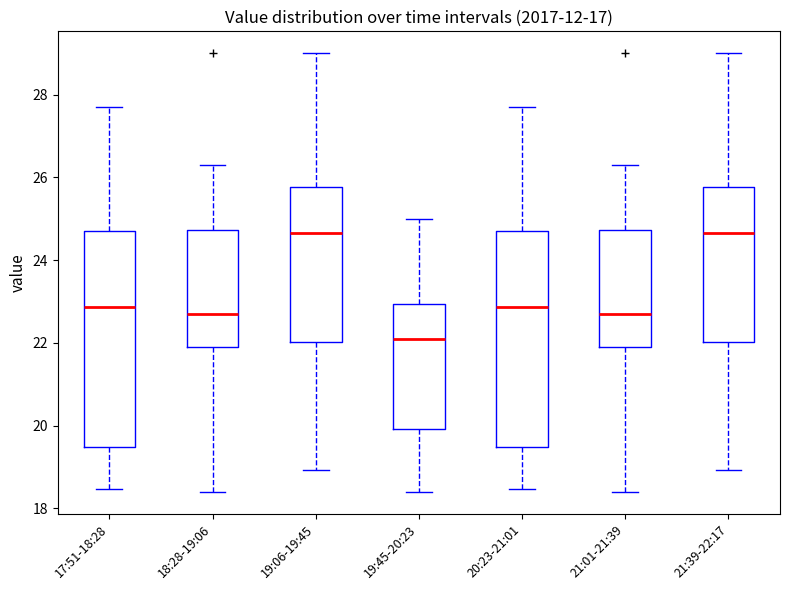

Where does the upper whisker of the box for 18:28-19:06 end on the y-axis? The values are not printed on the chart, so give them approximately, as read against the axis.

26.4